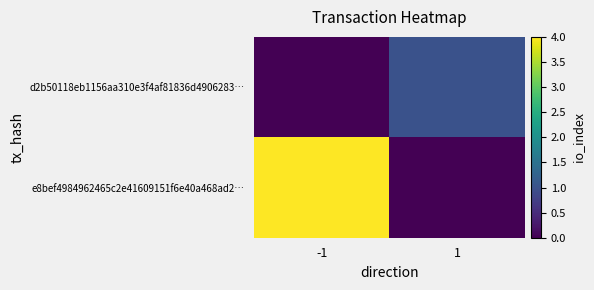

Reading right to left, list all the values displayed in this chart.

d2b50118eb1156aa310e3f4af81836d4906283…: 1=1	-1=0
e8bef4984962465c2e41609151f6e40a468ad2…: 1=0	-1=4